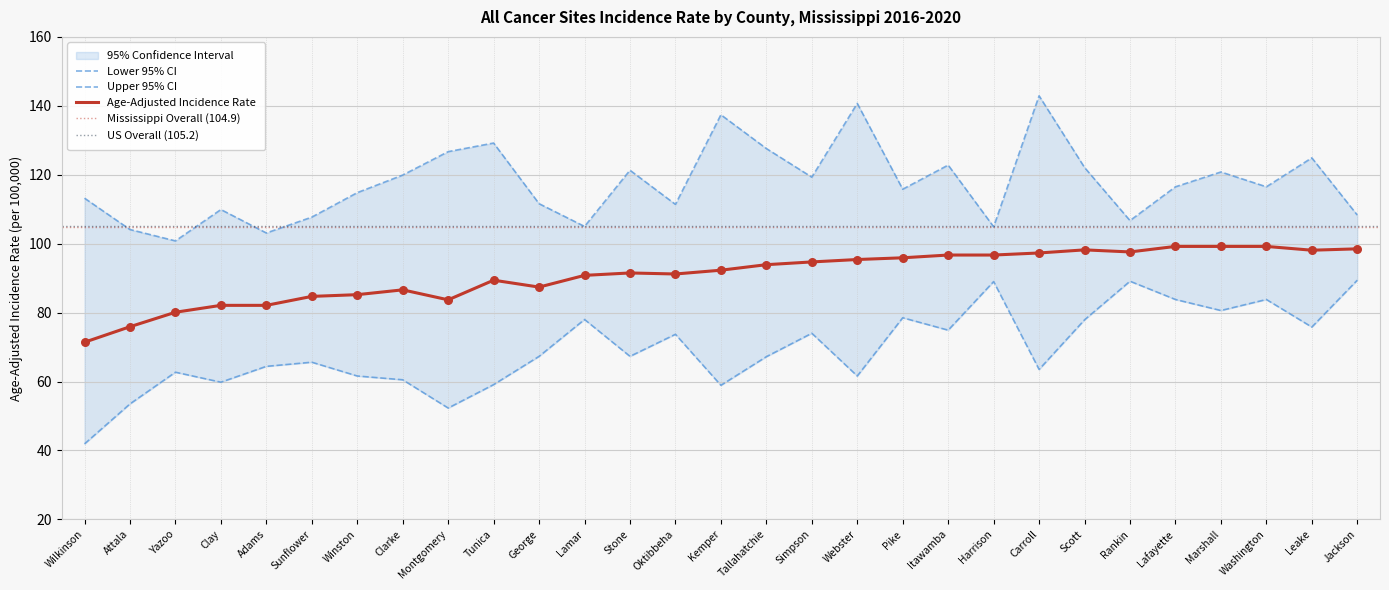

What is the total value across all series at Marshall?

300.6